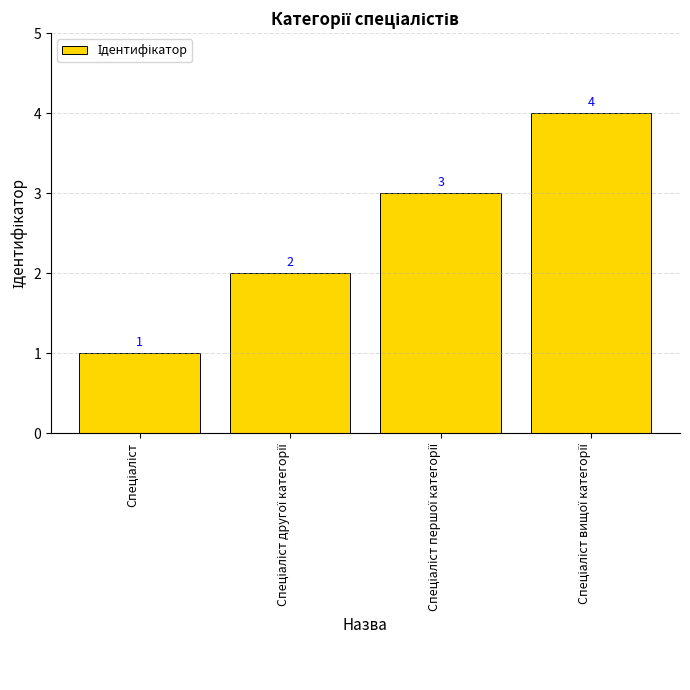

What is the value of the 3rd bar from the left?

3